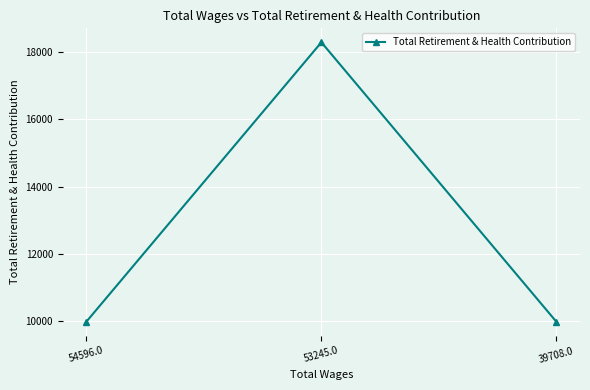

What is the sum of the values at 53245.0 and 39708.0?

28265